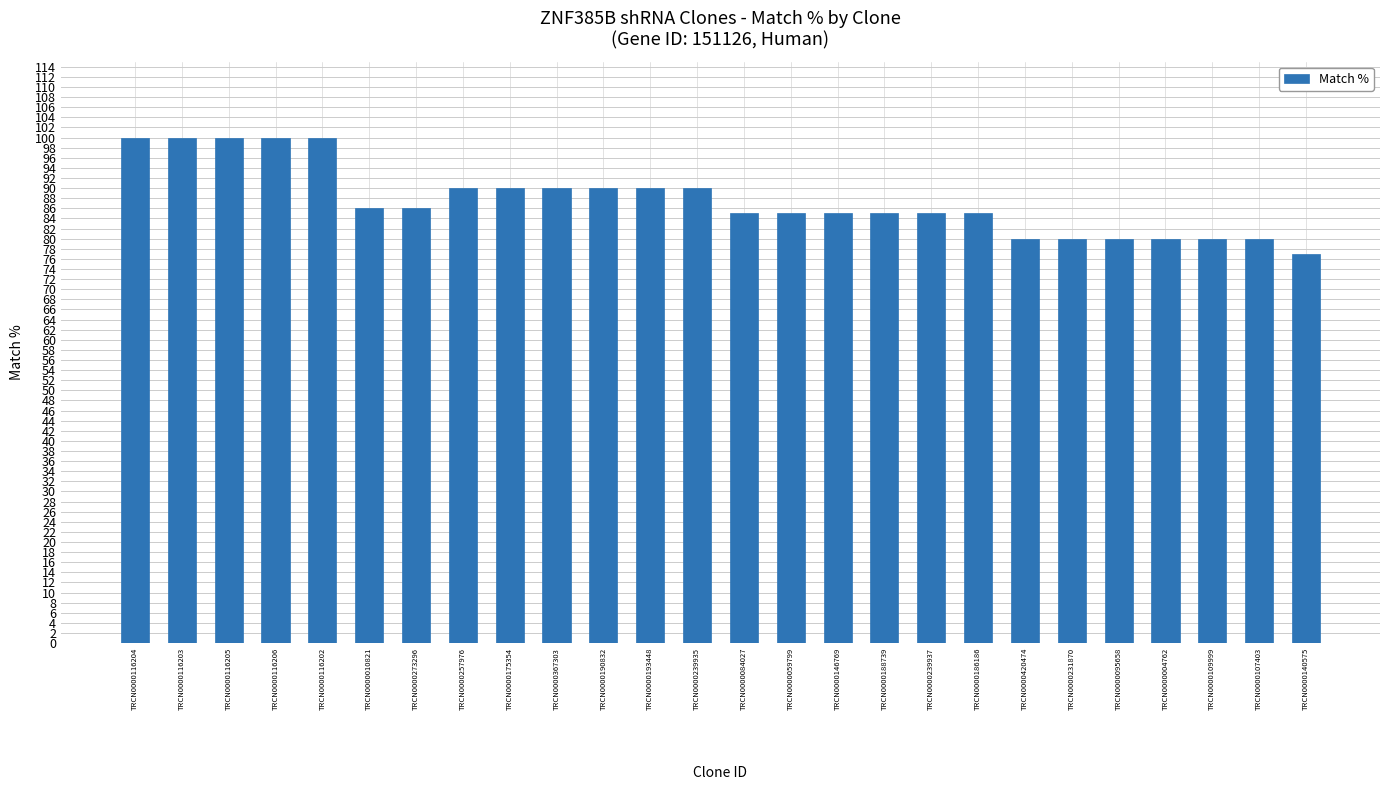

What position from the left is TRCN0000059799?

15